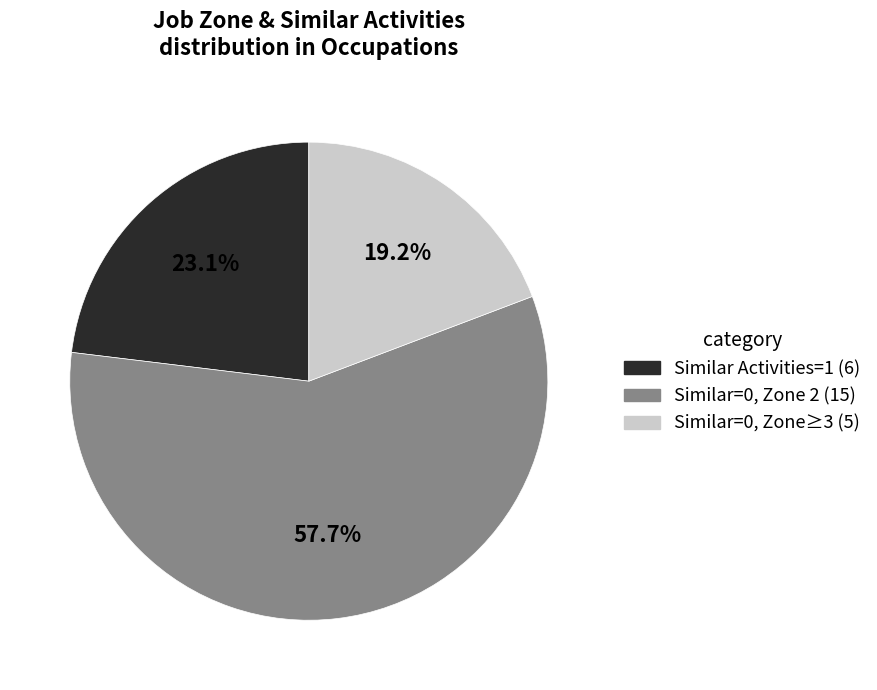

Is there a majority slice in this chart?

Yes